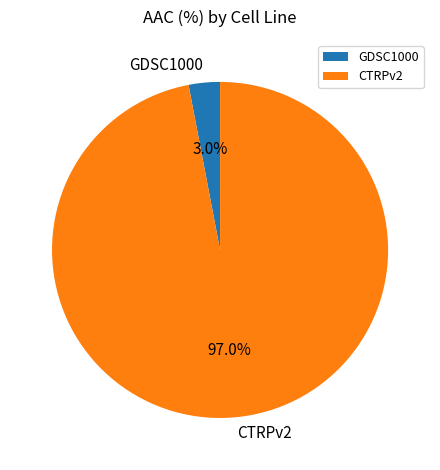

To the nearest percent, what is the difference between the GDSC1000 and CTRPv2 slice percentages?

94%